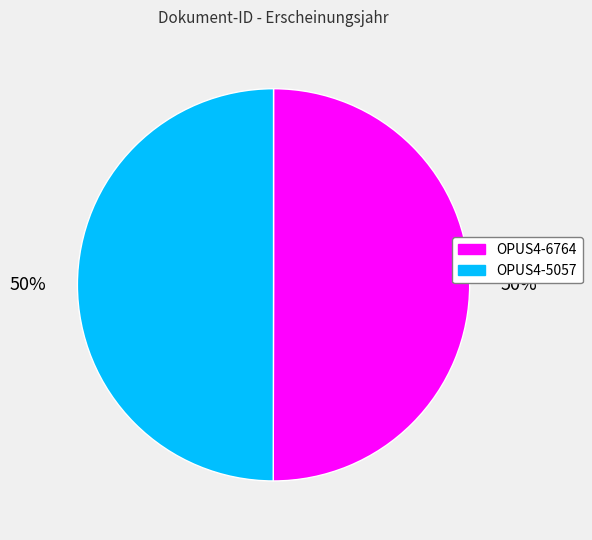

Is it true that OPUS4-6764 is 60% of the pie?

False